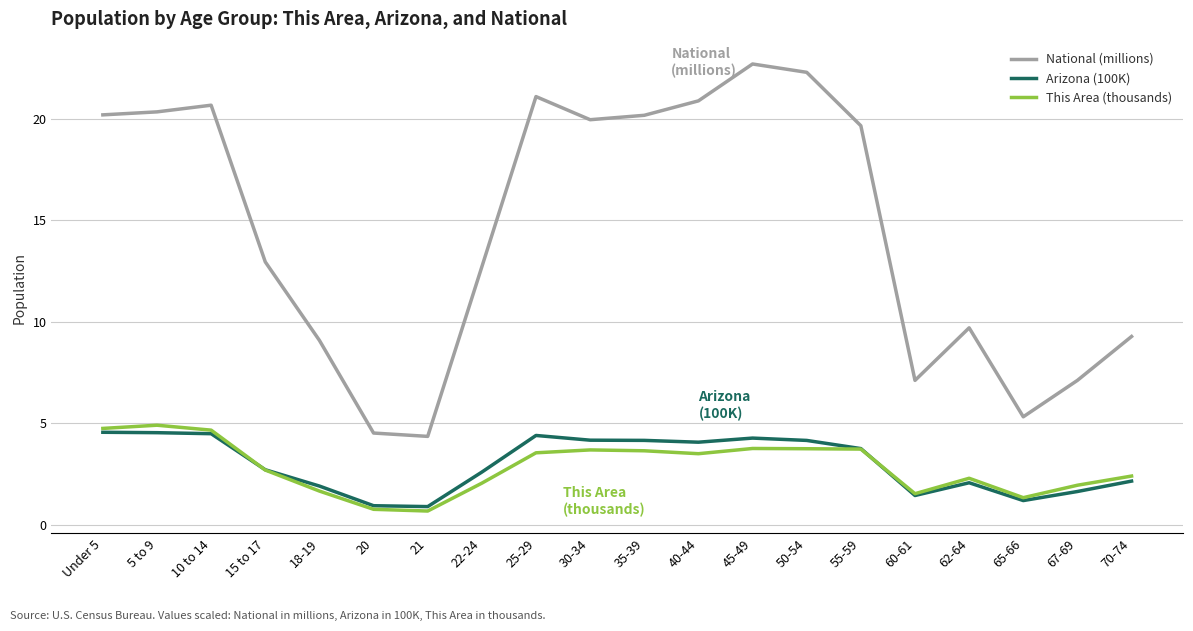

The value of This Area (thousands) at 40-44 is 2.3. True or false?

False